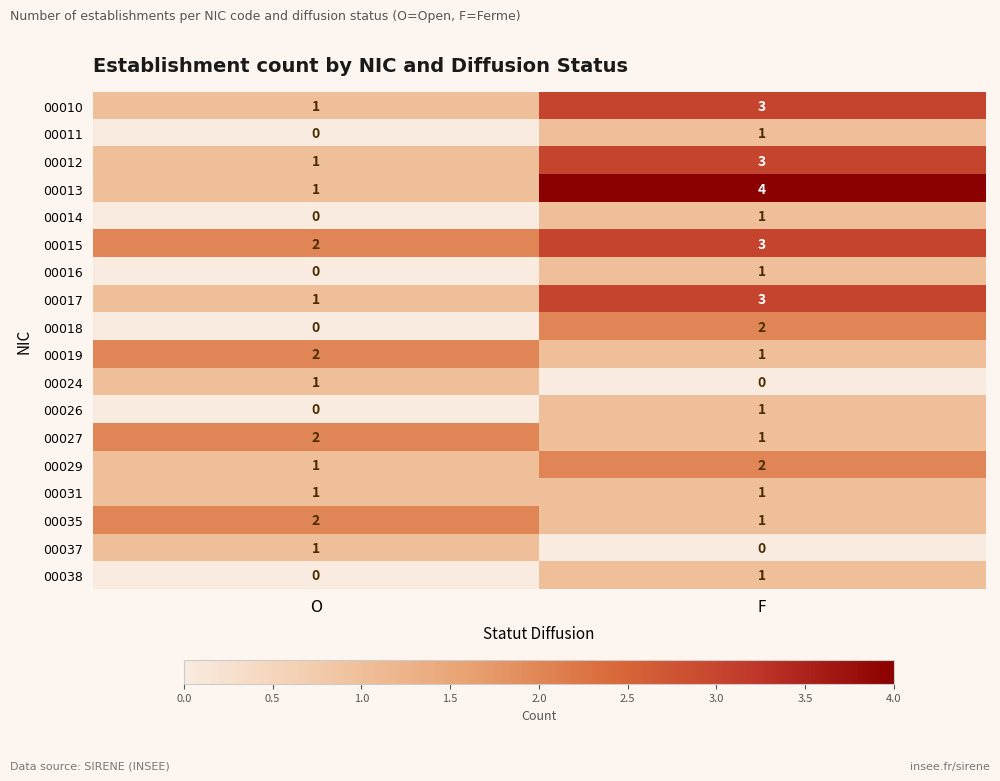

What is the difference between the highest and lowest values at F?

4